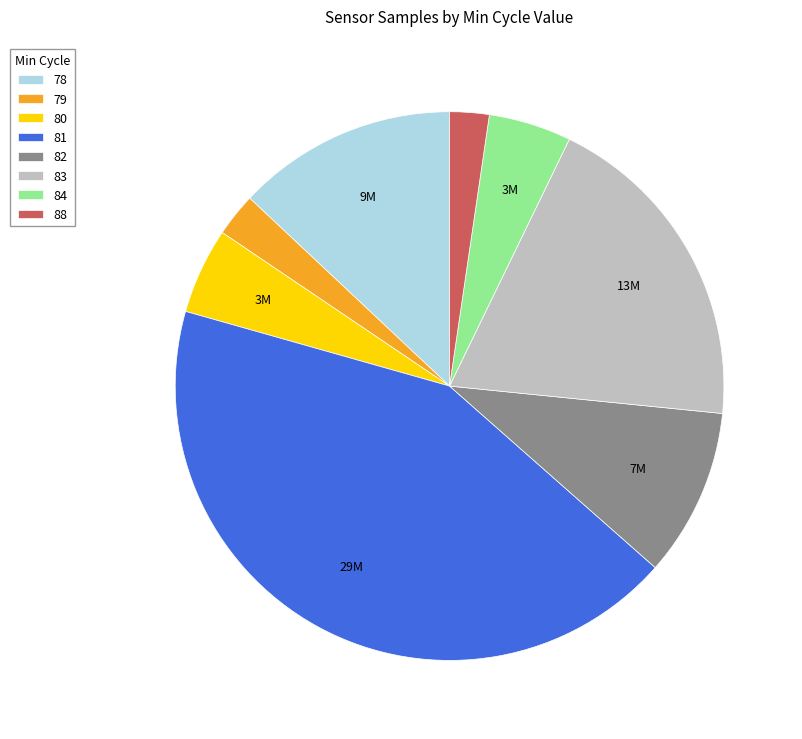

Is it true that 81 is 1% of the pie?

False